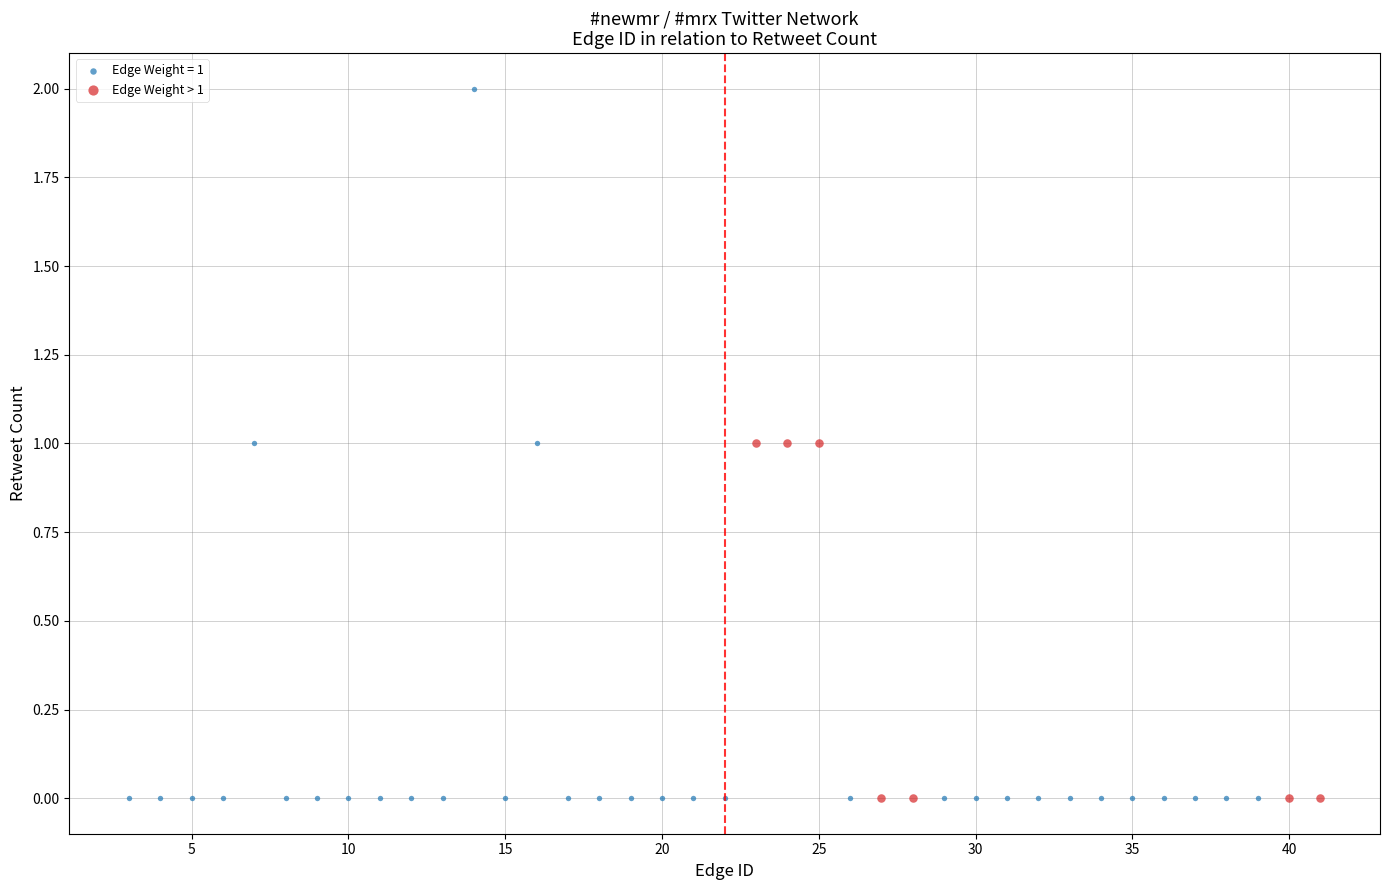

Which series has the widest spread of Y values?

Edge Weight = 1